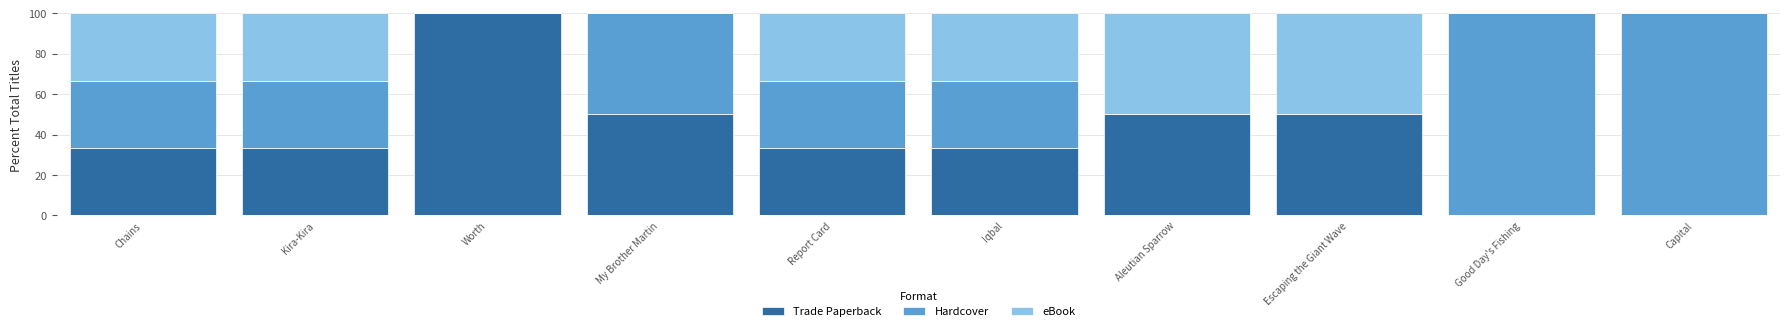

True or false: Trade Paperback has a value of 33.3 at Iqbal.

True